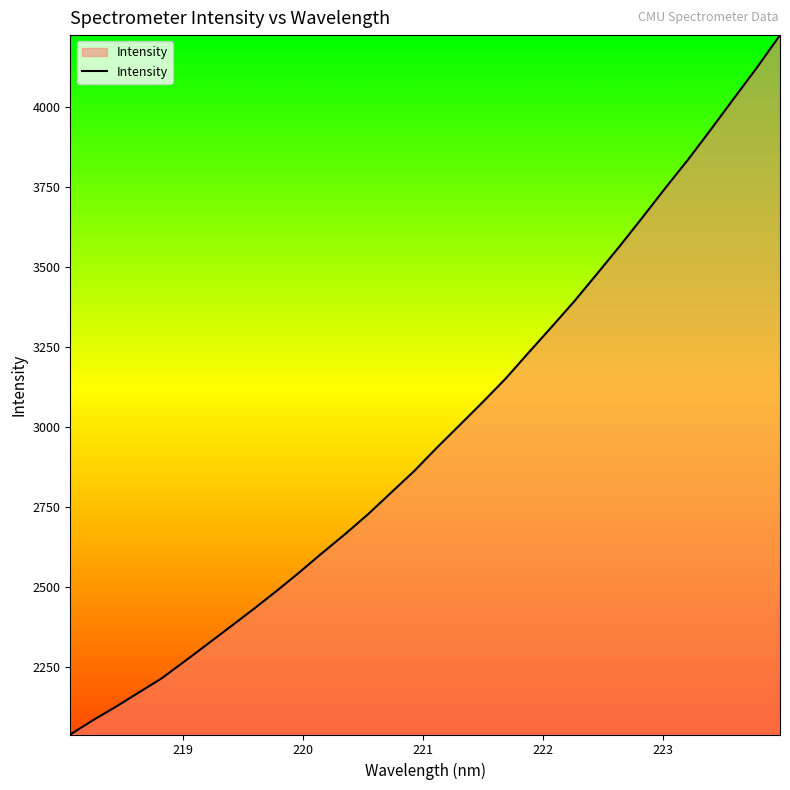

What is the difference between the maximum and minimum values?

2187.2